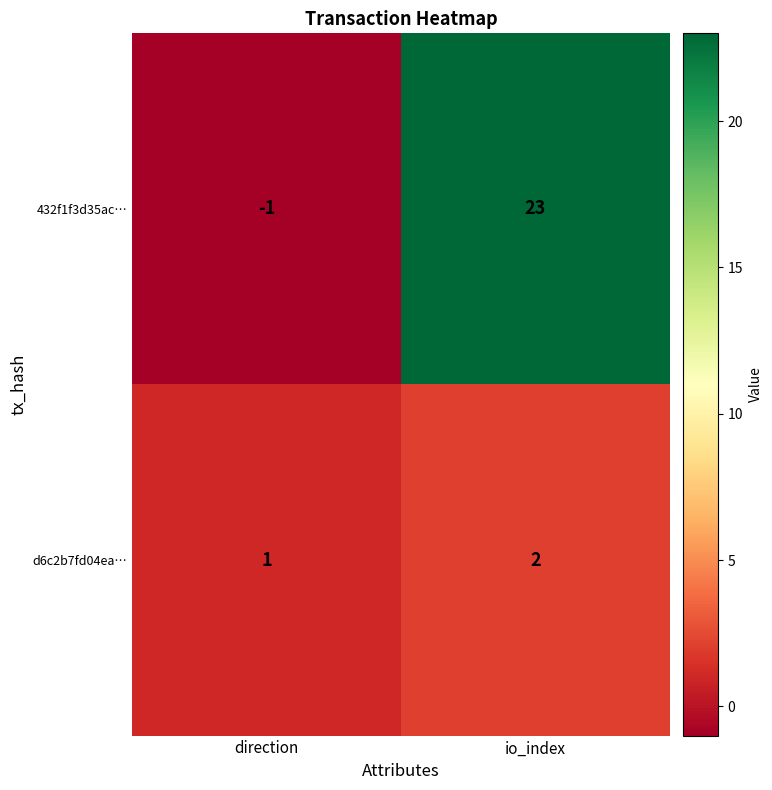

Reading left to right, transcribe all the data shown in this chart.

432f1f3d35ac…: -1	23
d6c2b7fd04ea…: 1	2